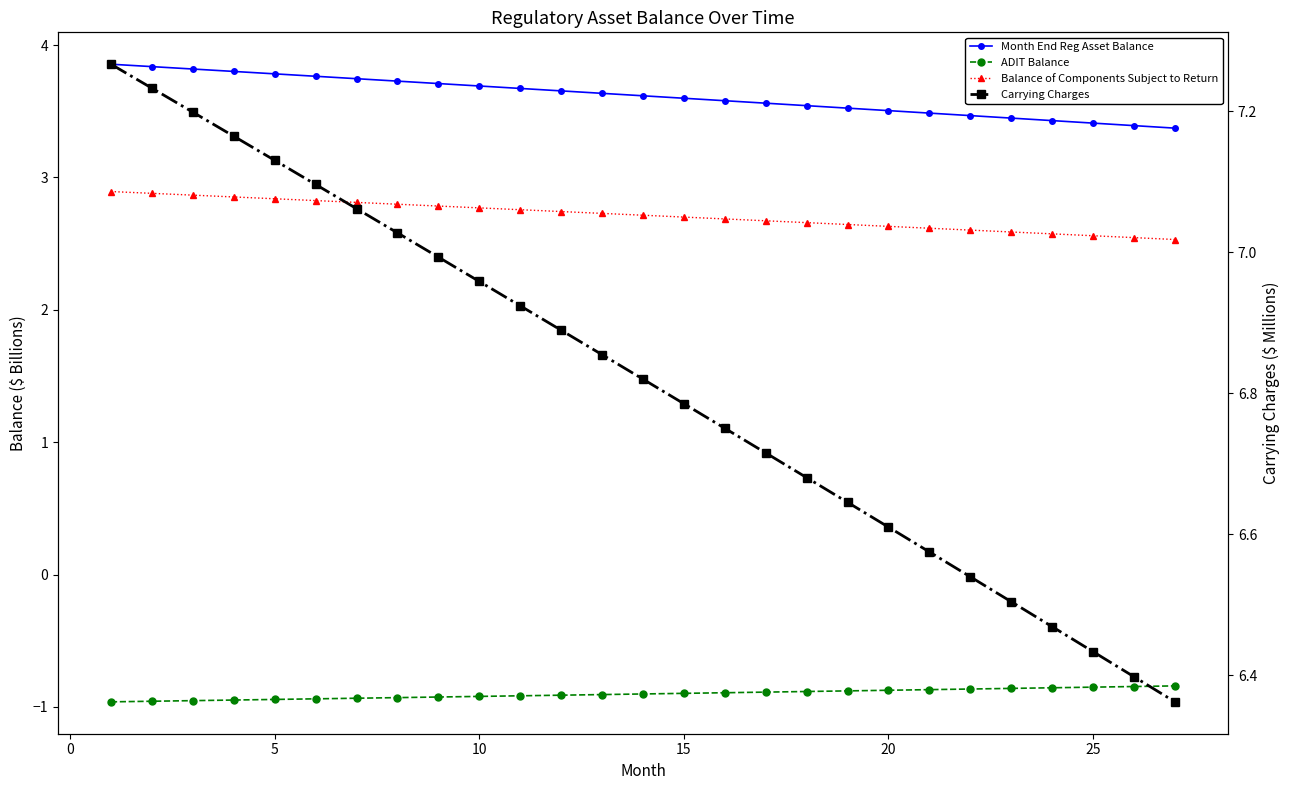

Is this an area chart (filled region under the line)?

No